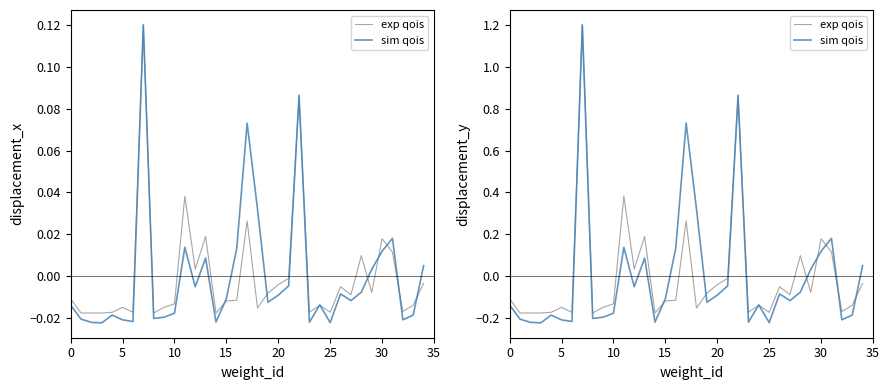

Which series has the largest total across all categories?

exp qois